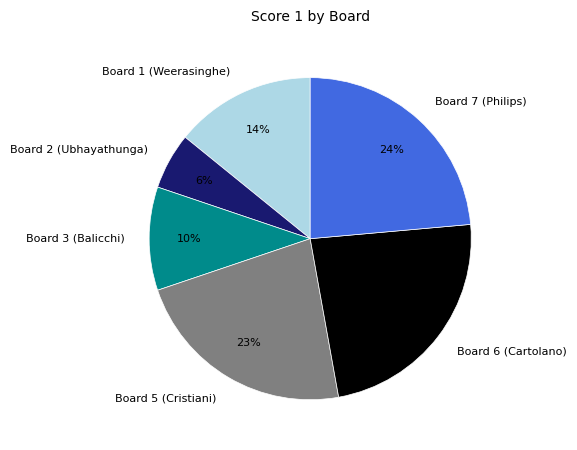

Is there a majority slice in this chart?

No